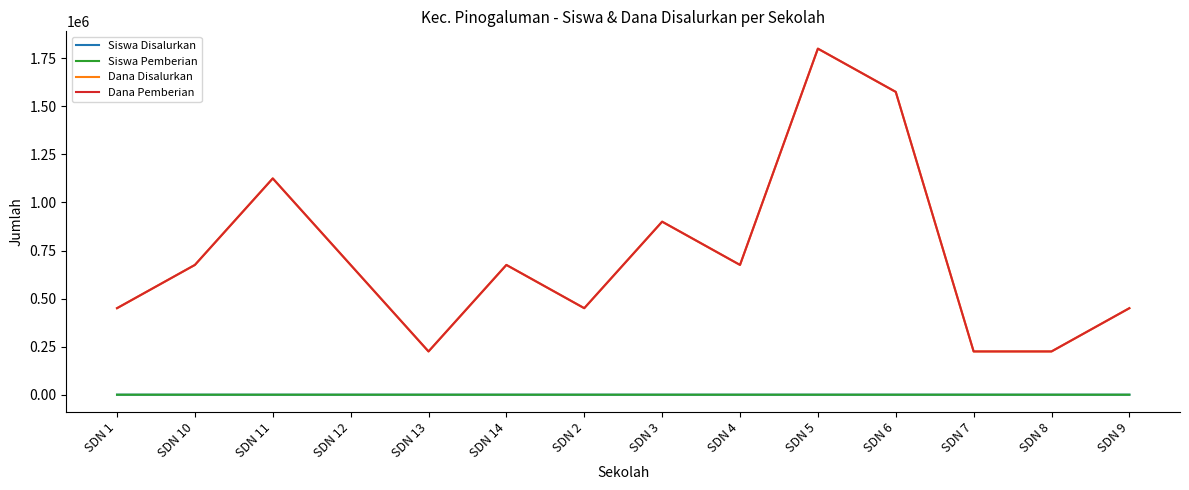

True or false: Siswa Pemberian has a value of 3 at SDN 12.

True